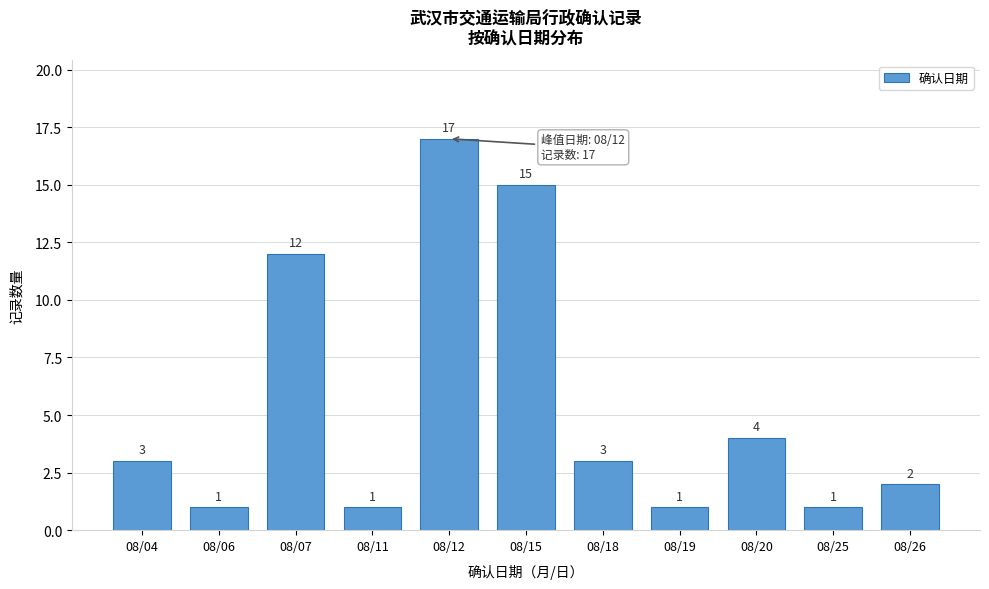

Reading left to right, extract all data points from this chart.

3	1	12	1	17	15	3	1	4	1	2